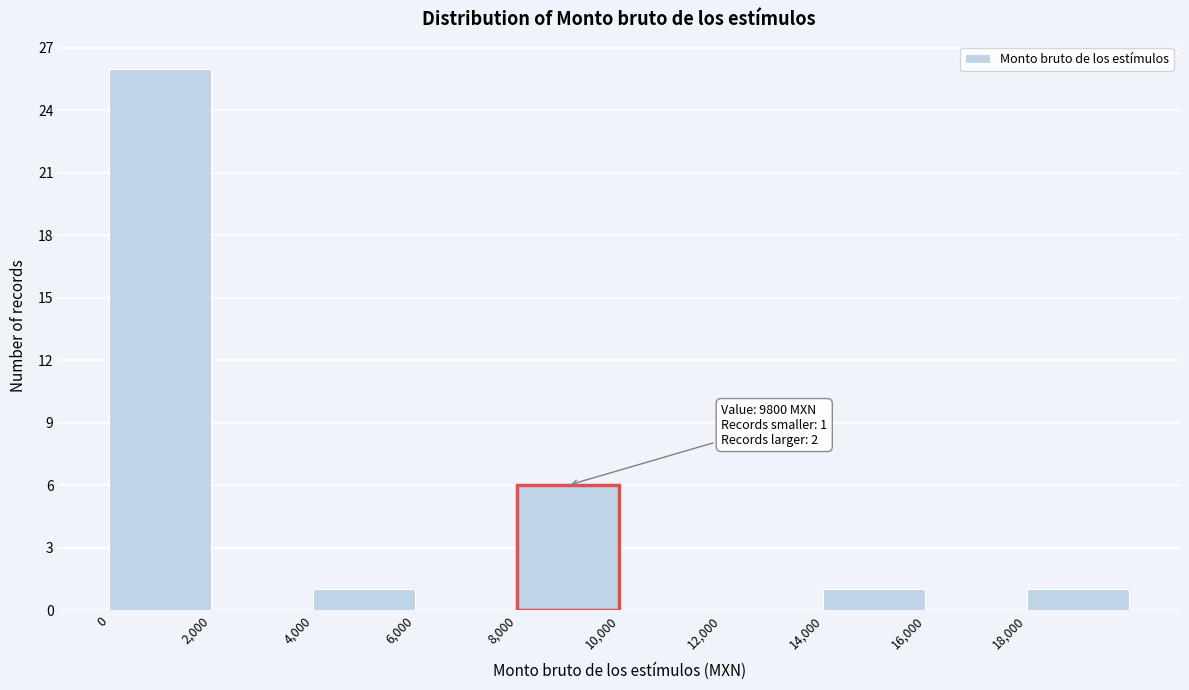

Over which range of the x-axis is the bar tallest?

0 to 2000